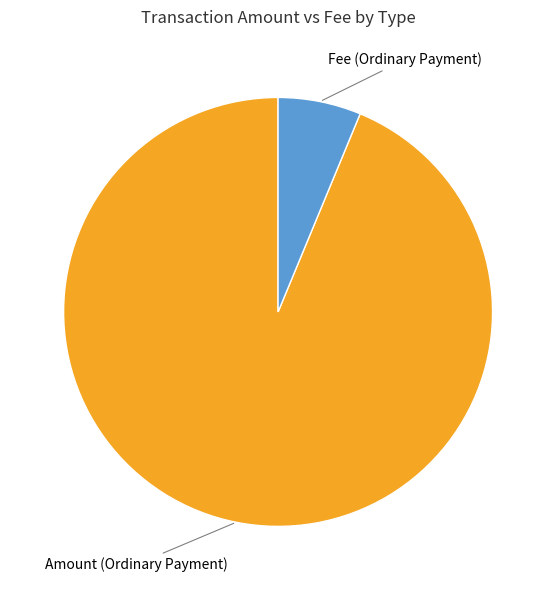

Is there a majority slice in this chart?

Yes